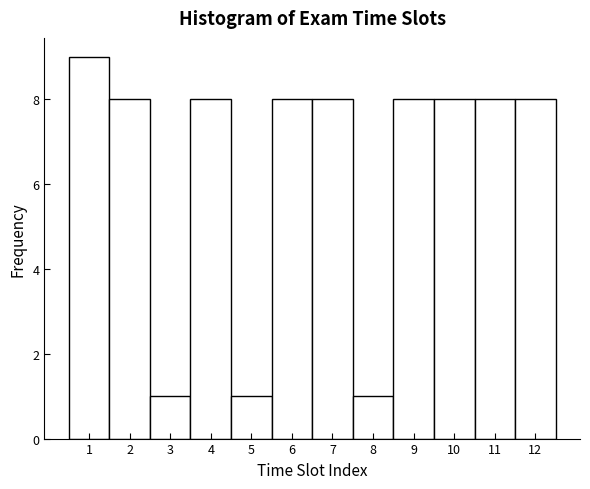

Reading left to right, list every bar in this chart as the range it spans on the x-axis followed by its height. The values are not printed on the chart, so give them approximately, as read against the axis.

0.5 to 1.5: 9
1.5 to 2.5: 8
2.5 to 3.5: 1
3.5 to 4.5: 8
4.5 to 5.5: 1
5.5 to 6.5: 8
6.5 to 7.5: 8
7.5 to 8.5: 1
8.5 to 9.5: 8
9.5 to 10.5: 8
10.5 to 11.5: 8
11.5 to 12.5: 8